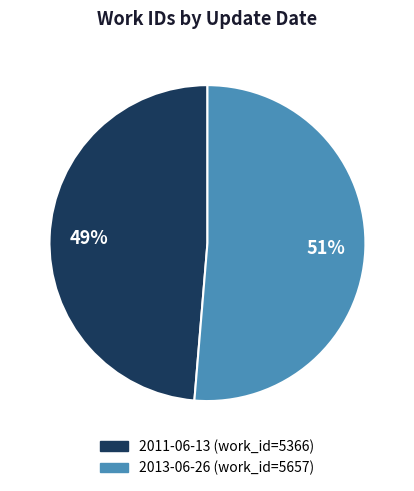

Is it true that 2013-06-26 is 51% of the pie?

True